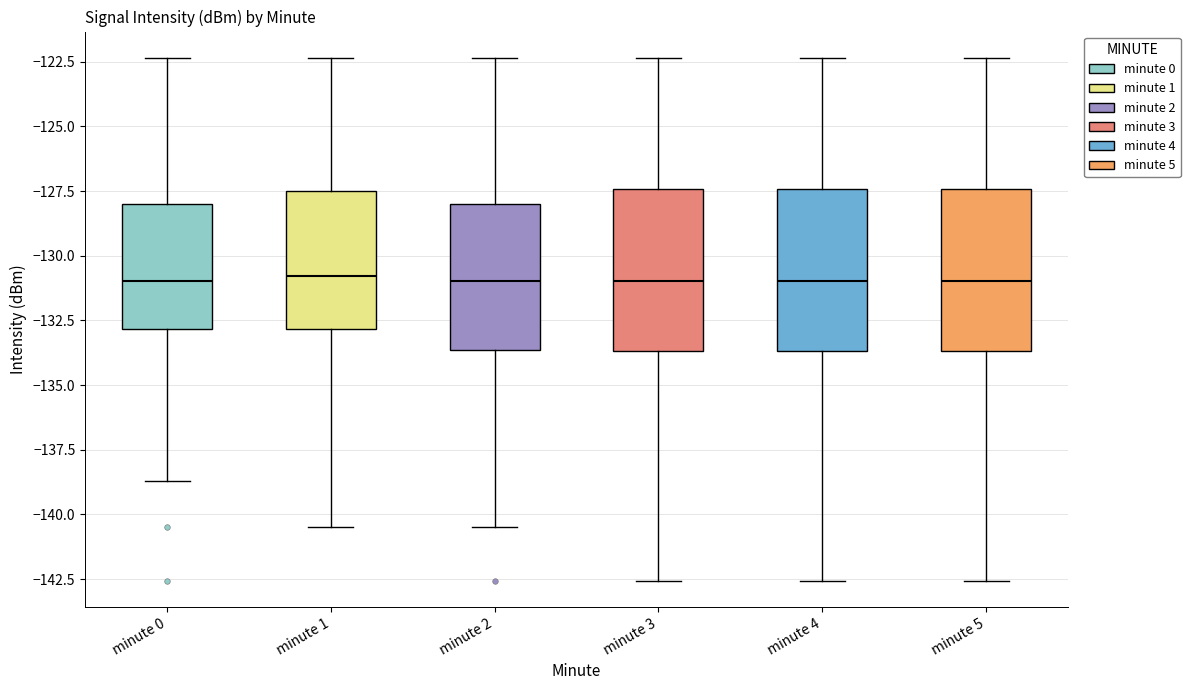

Where does the median line of the box for minute 5 sit on the y-axis? The values are not printed on the chart, so give them approximately, as read against the axis.

-131.0